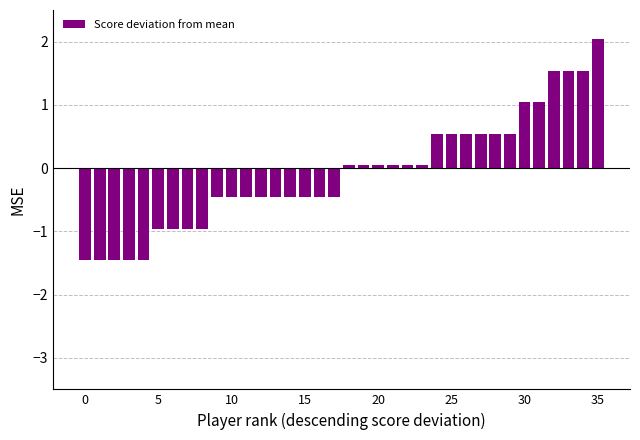

How many bars are there in total?

36